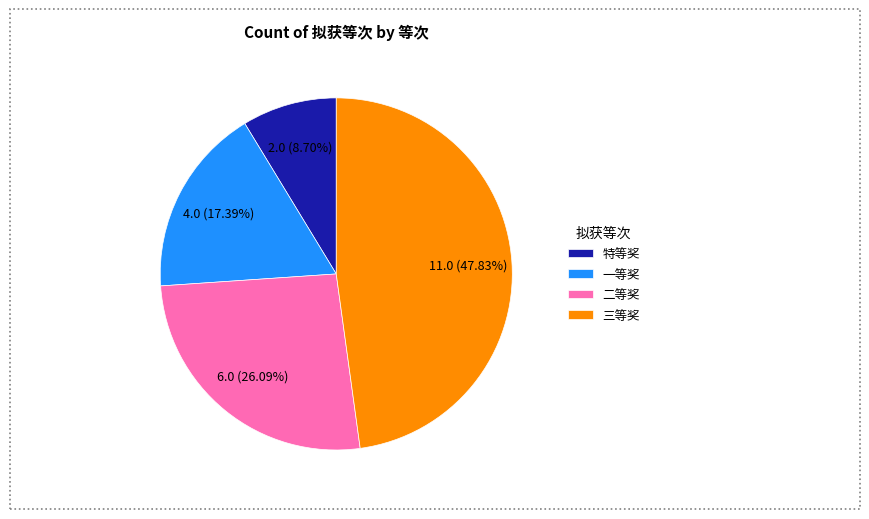

What is the ratio of the value at 一等奖 to the value at 二等奖?

0.7